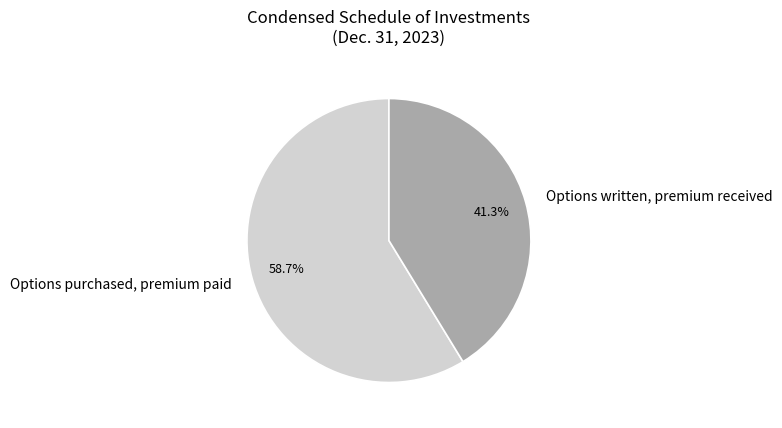

How much of the chart is everything except Options written, premium received?

58.7%